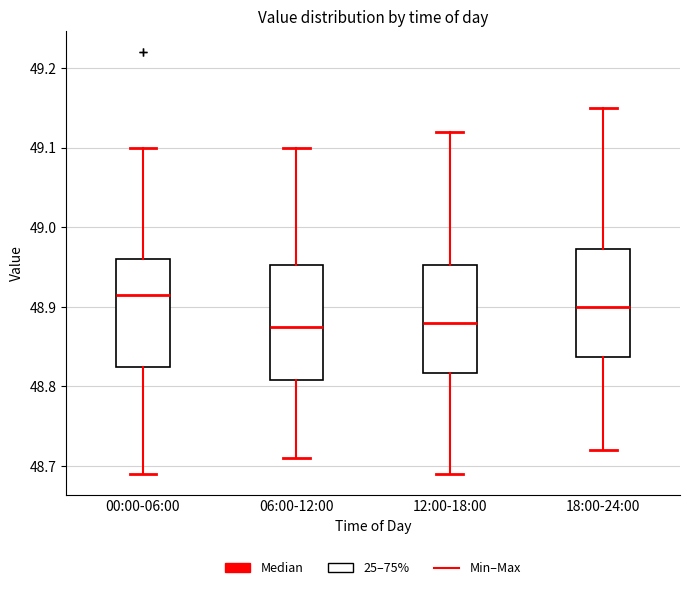

Reading left to right, read every box against the y-axis: the position of its median line, the range the box covers, and the ends of its whiskers. The values are not printed on the chart, so give them approximately, as read against the axis.

00:00-06:00: median 48.92, box 48.83 to 48.96, whiskers 48.69 to 49.10
06:00-12:00: median 48.88, box 48.81 to 48.95, whiskers 48.71 to 49.10
12:00-18:00: median 48.88, box 48.82 to 48.95, whiskers 48.69 to 49.12
18:00-24:00: median 48.90, box 48.84 to 48.97, whiskers 48.72 to 49.15